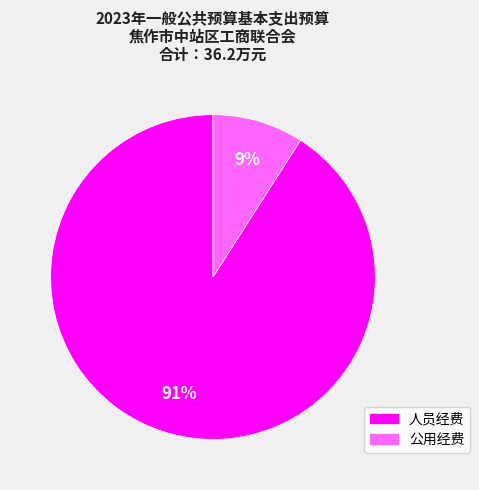

Is it true that 公用经费 is 19% of the pie?

False